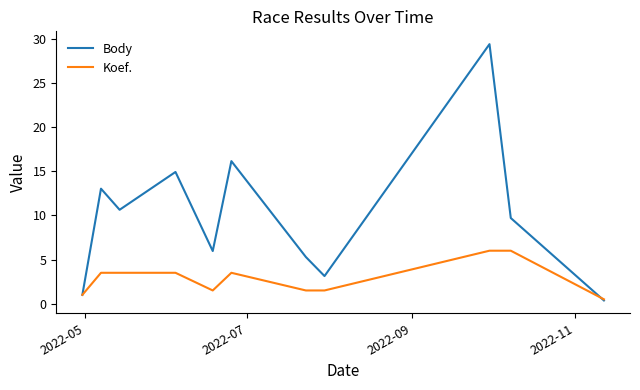

What is the greatest value displayed?

29.4